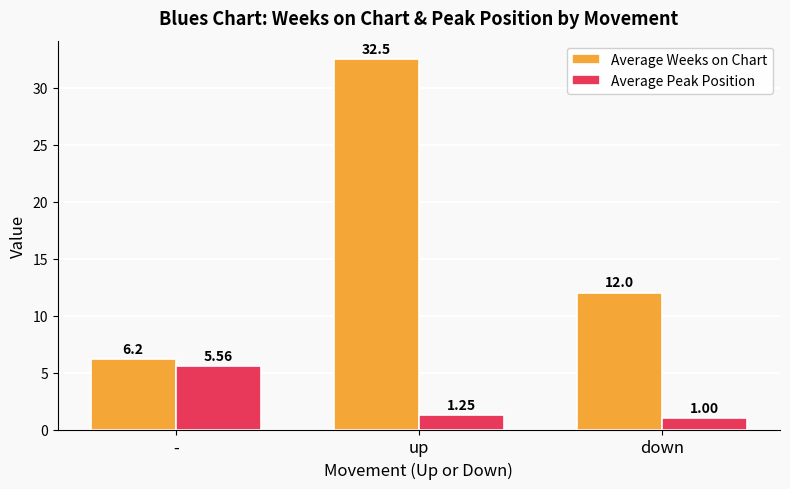

What is the total value across all series at up?

33.8